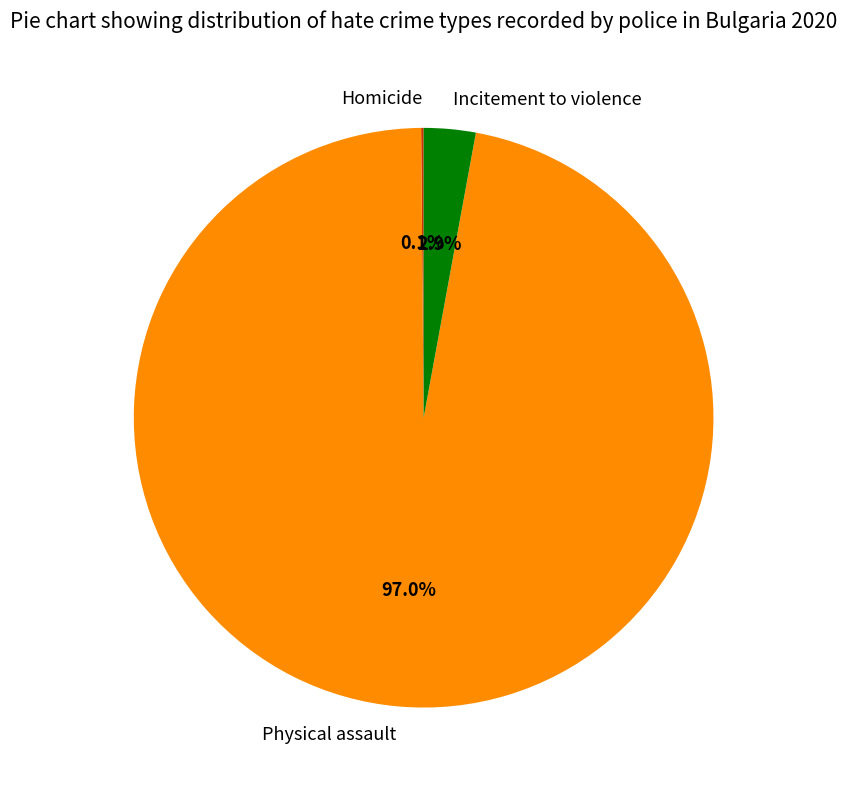

What percentage is NOT represented by Incitement to violence?

97.1%